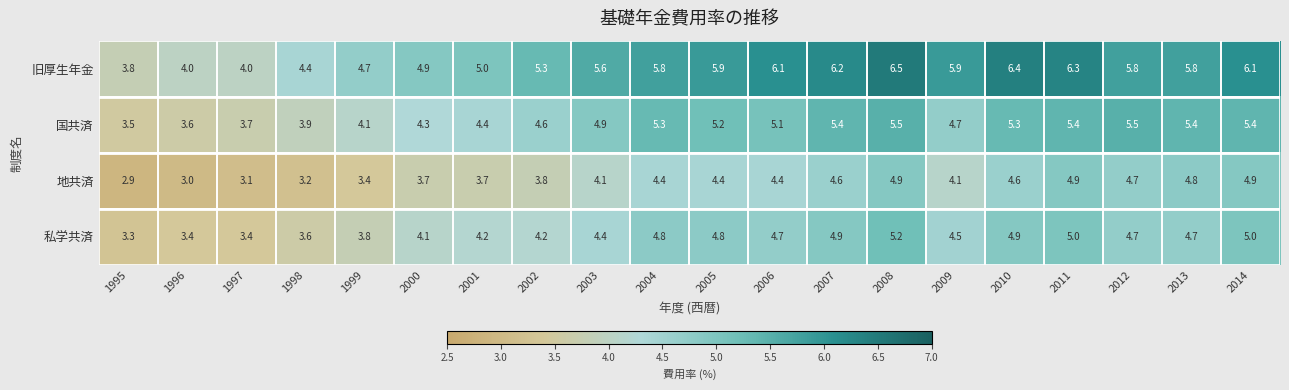

Where is 地共済 nearest to the value 3?

1996